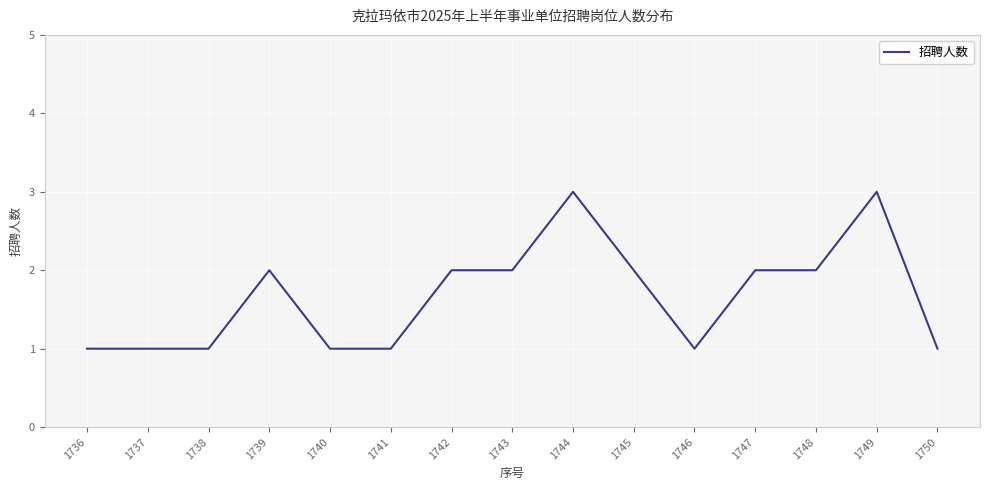

The value at 1741 is 1. True or false?

True